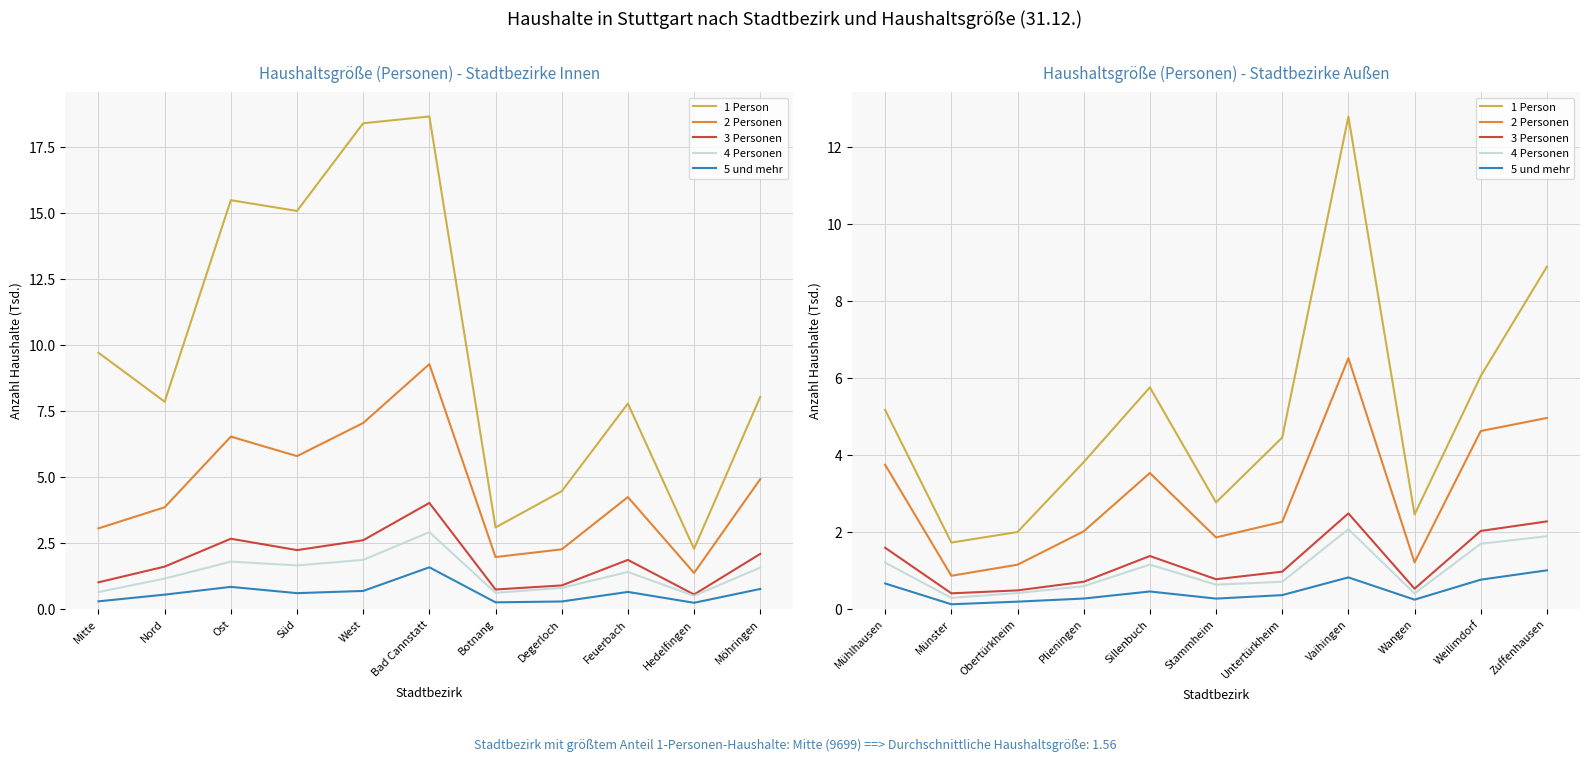

What is the label of the 7th point from the left?

Untertürkheim